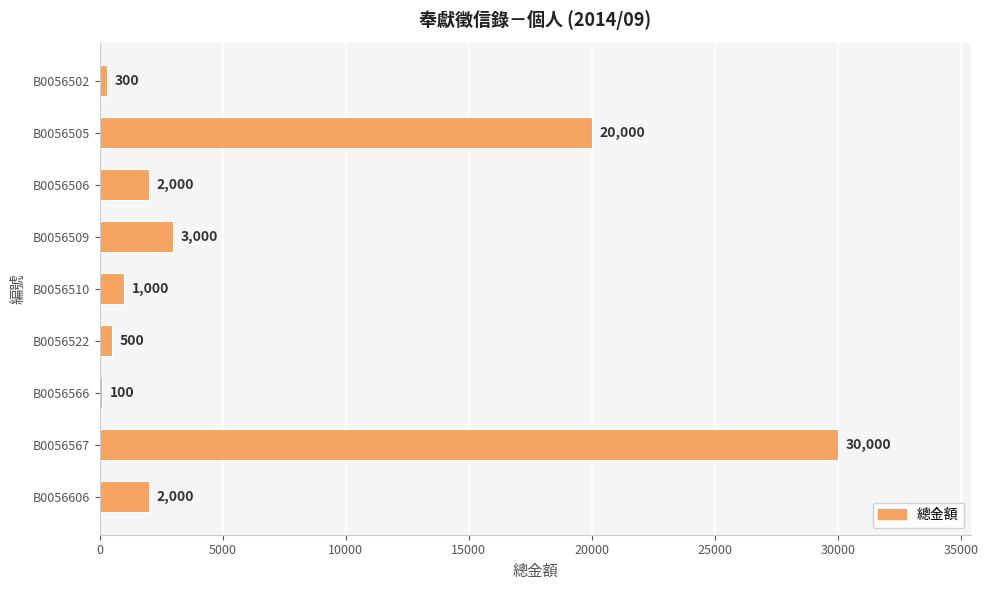

Which has a higher value, B0056506 or B0056510?

B0056506